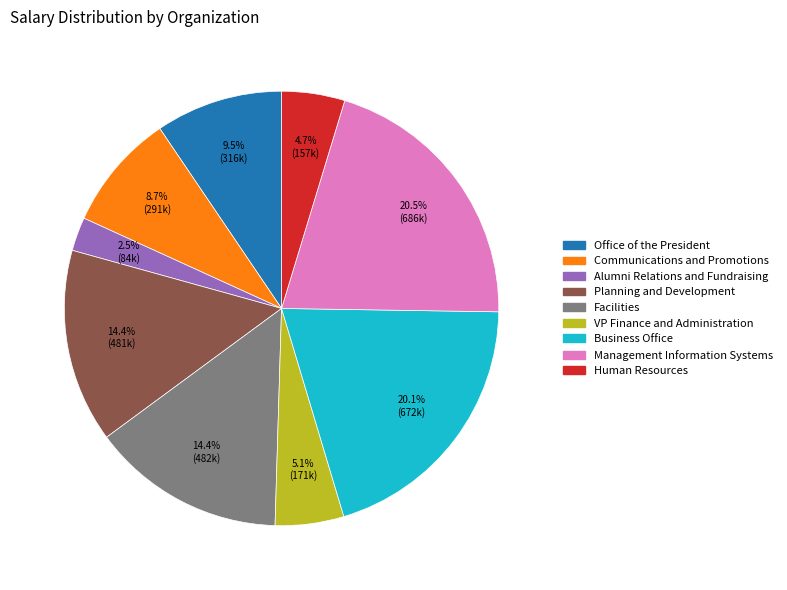

The VP Finance and Administration slice represents 1% of the pie. True or false?

False